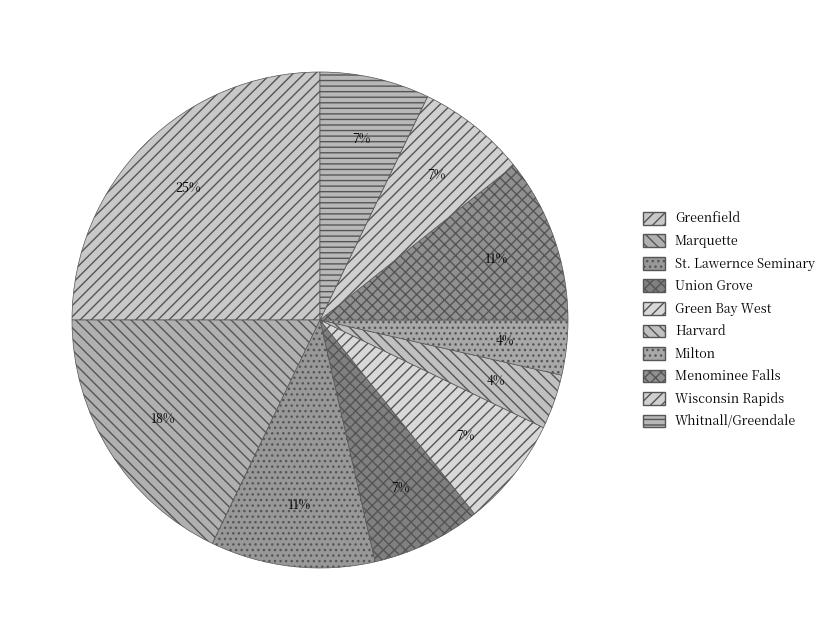

Is the sum of Wisconsin Rapids and Menominee Falls greater than half?

No